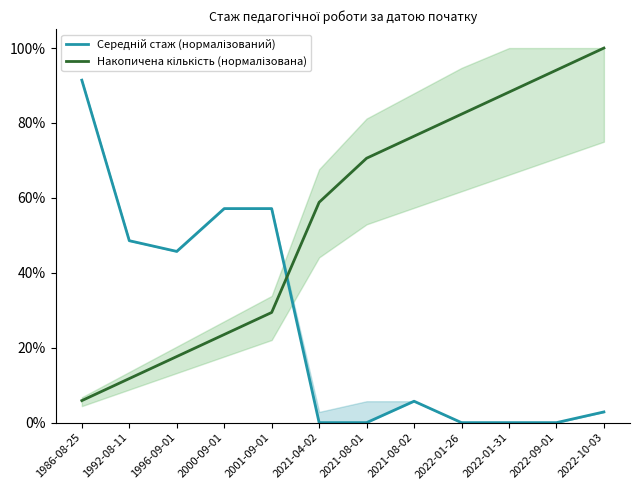

At 1992-08-11, list the series in order from largest to smallest.

Середній стаж (нормалізований), Накопичена кількість (нормалізована)